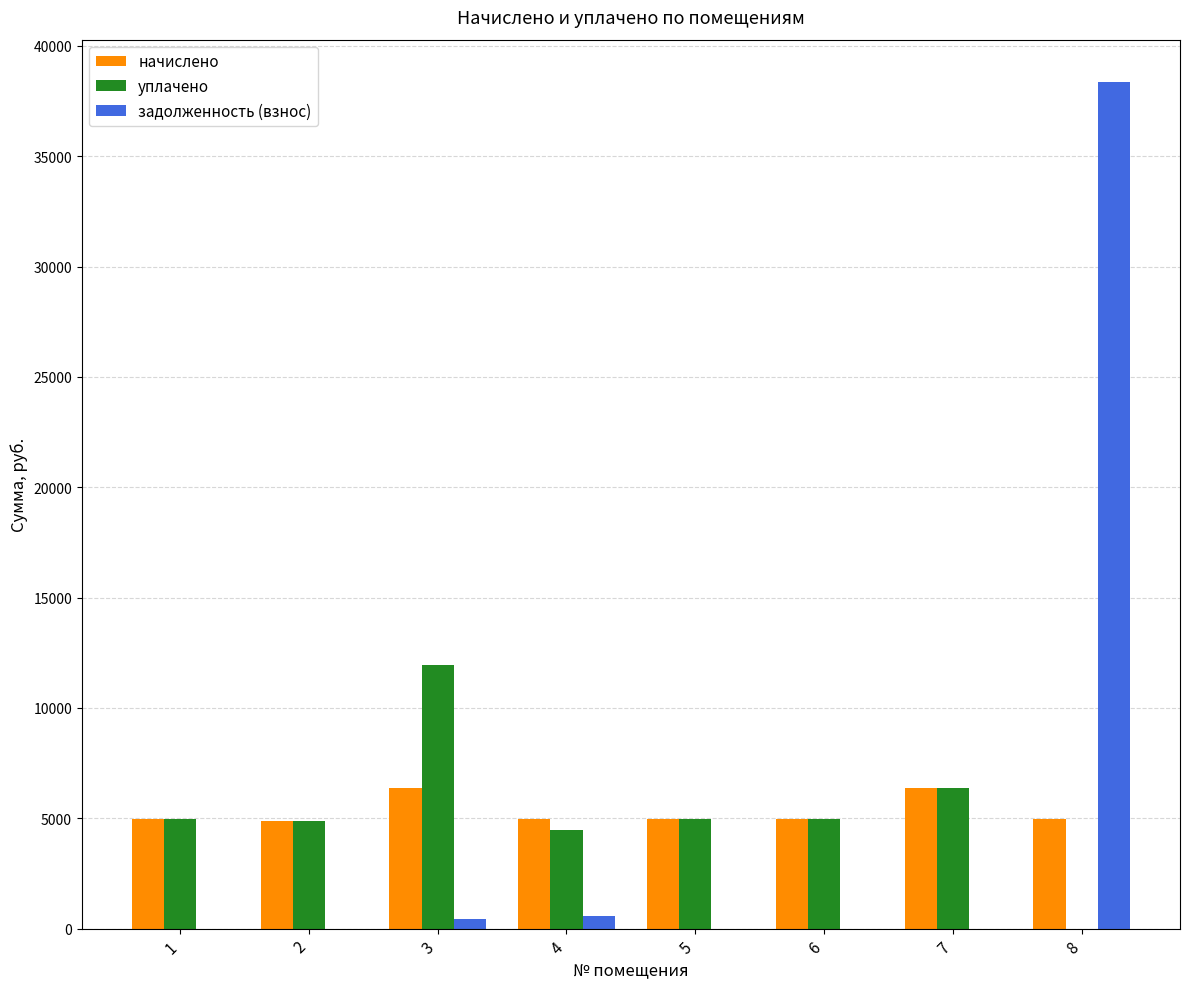

What is the sum of all задолженность (взнос) values?

39353.8